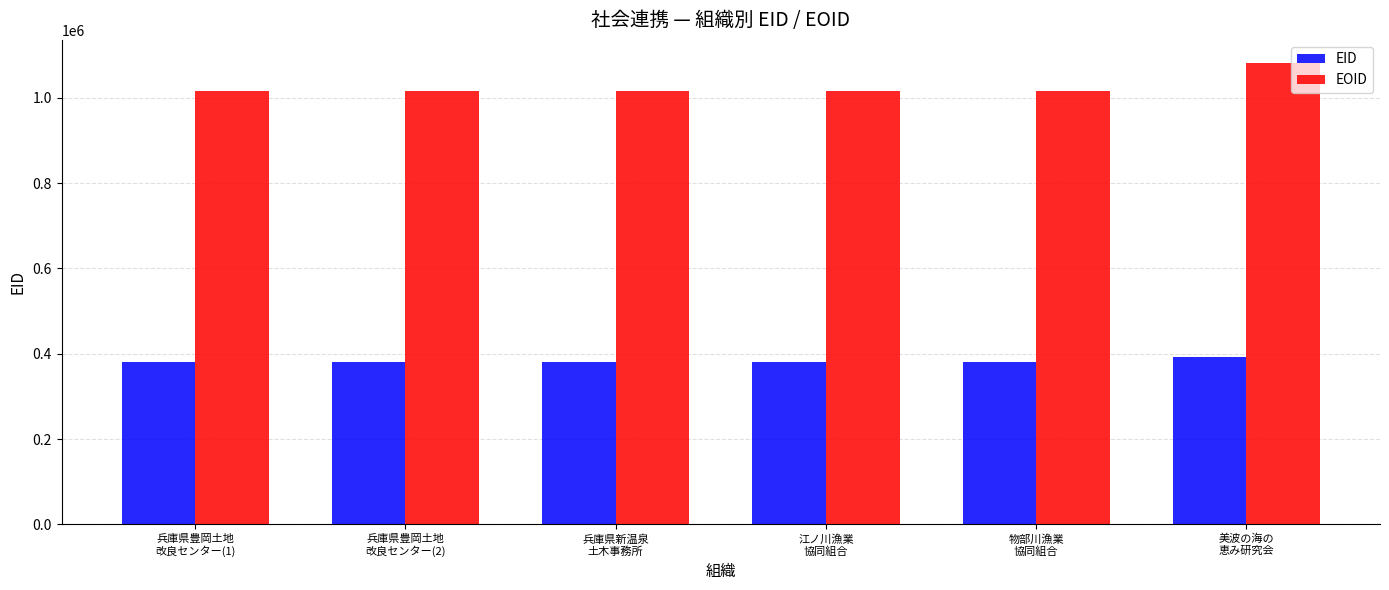

At which category is the sum across all series the highest?

美波の海の
恵み研究会